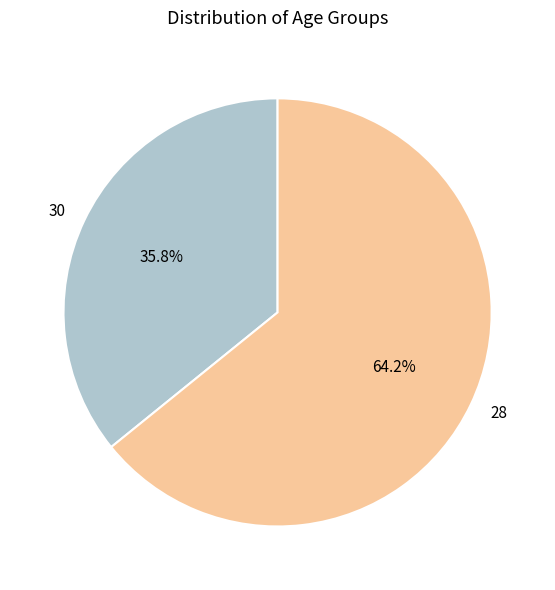

How many slices are in this pie chart?

2